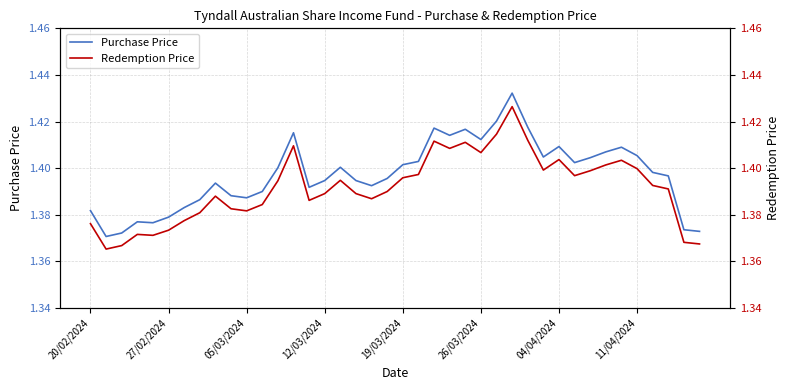

What are all the series names shown in the legend?

Purchase Price, Redemption Price